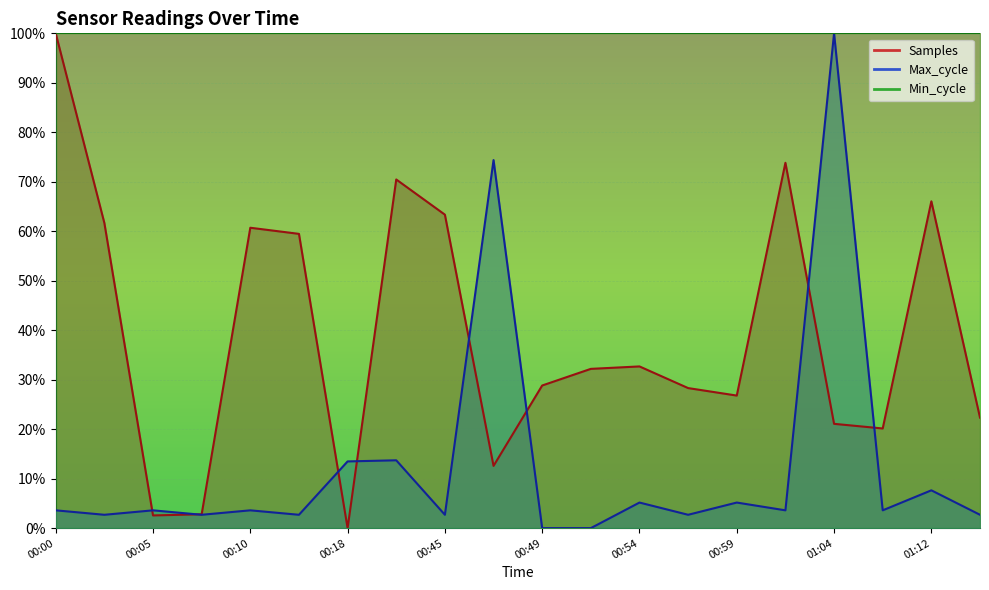

Where is the first local minimum for Samples?

00:05